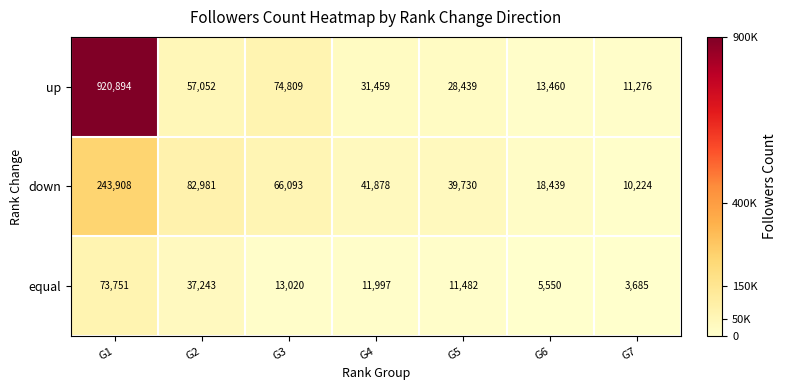

Read the up value at G5, to the nearest 100.

28400